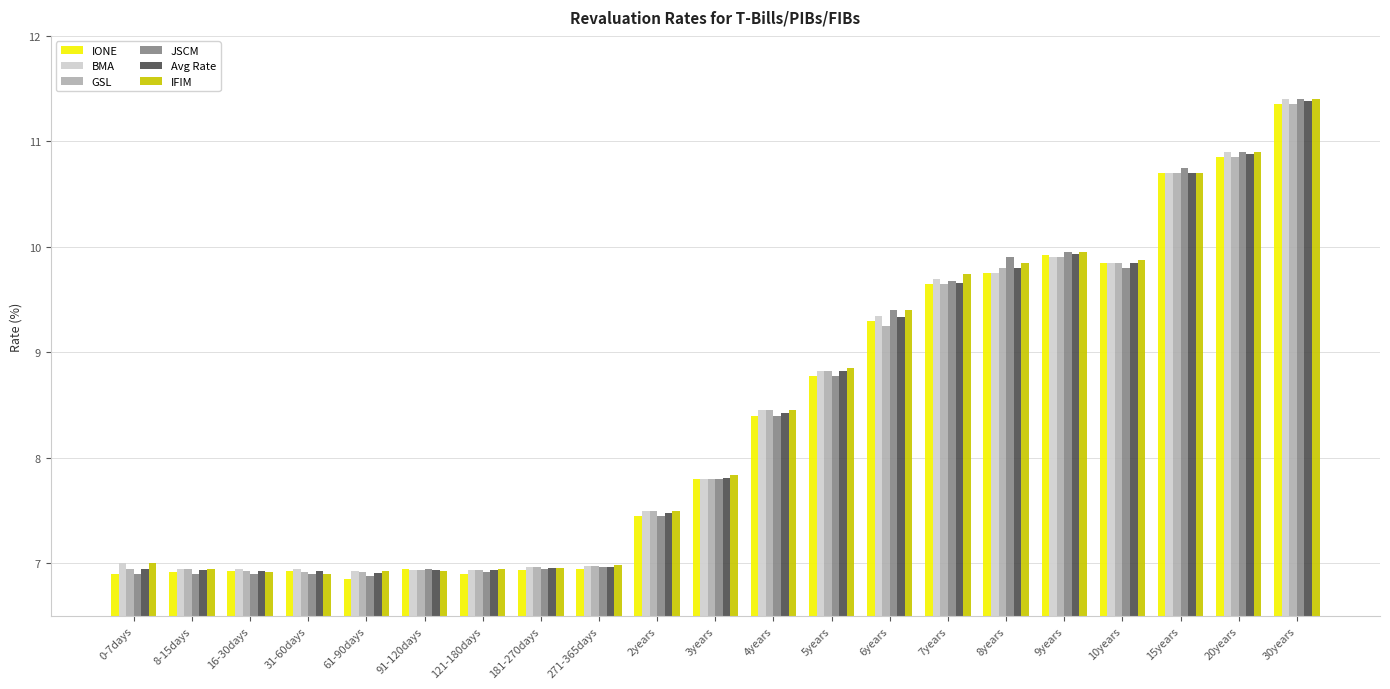

What are all the series names shown in the legend?

IONE, BMA, GSL, JSCM, Avg Rate, IFIM